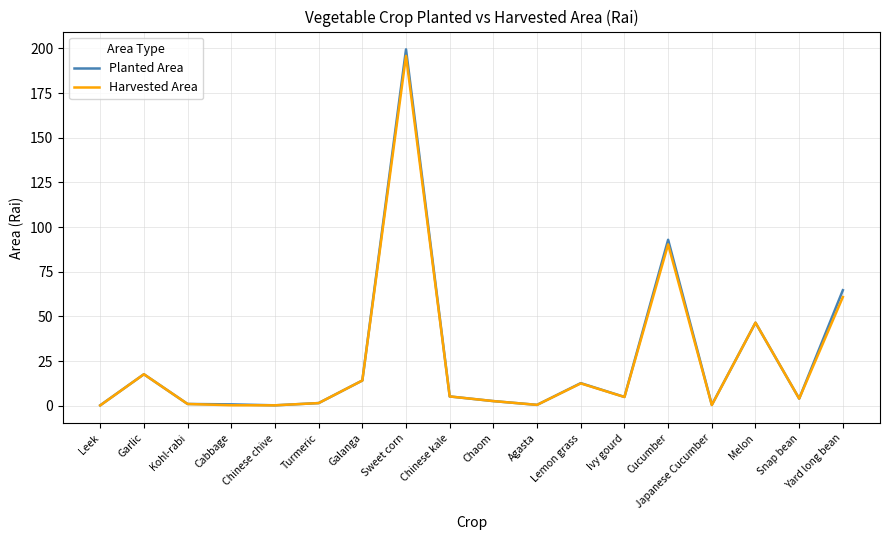

Does the chart have visible grid lines?

Yes